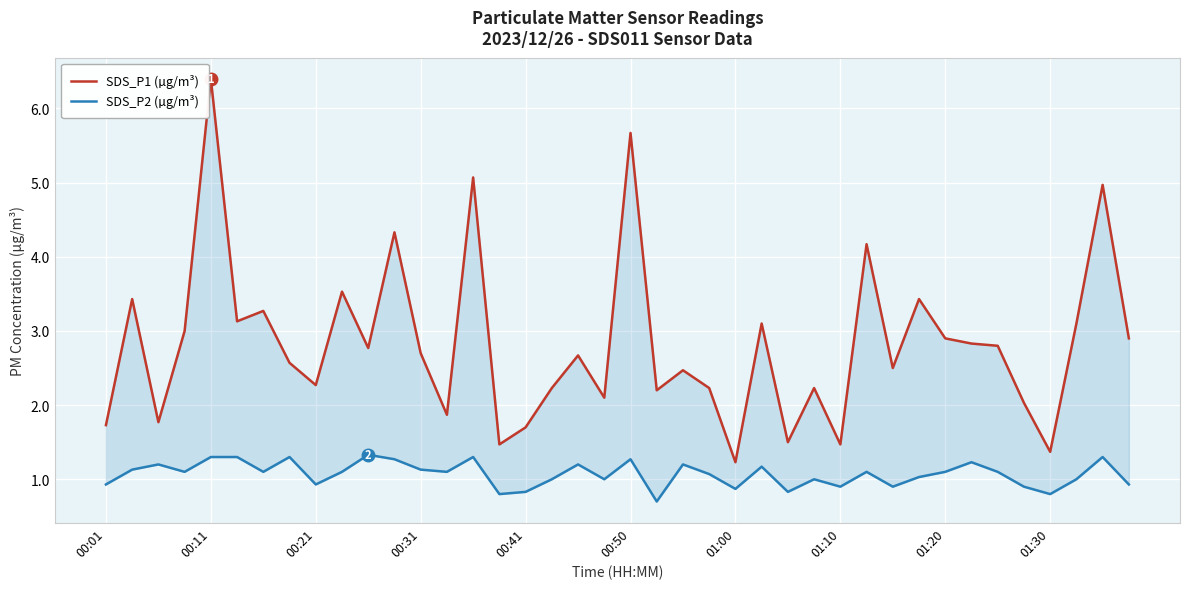

How many interior local peaks does the SDS_P2 (µg/m³) series have?

12